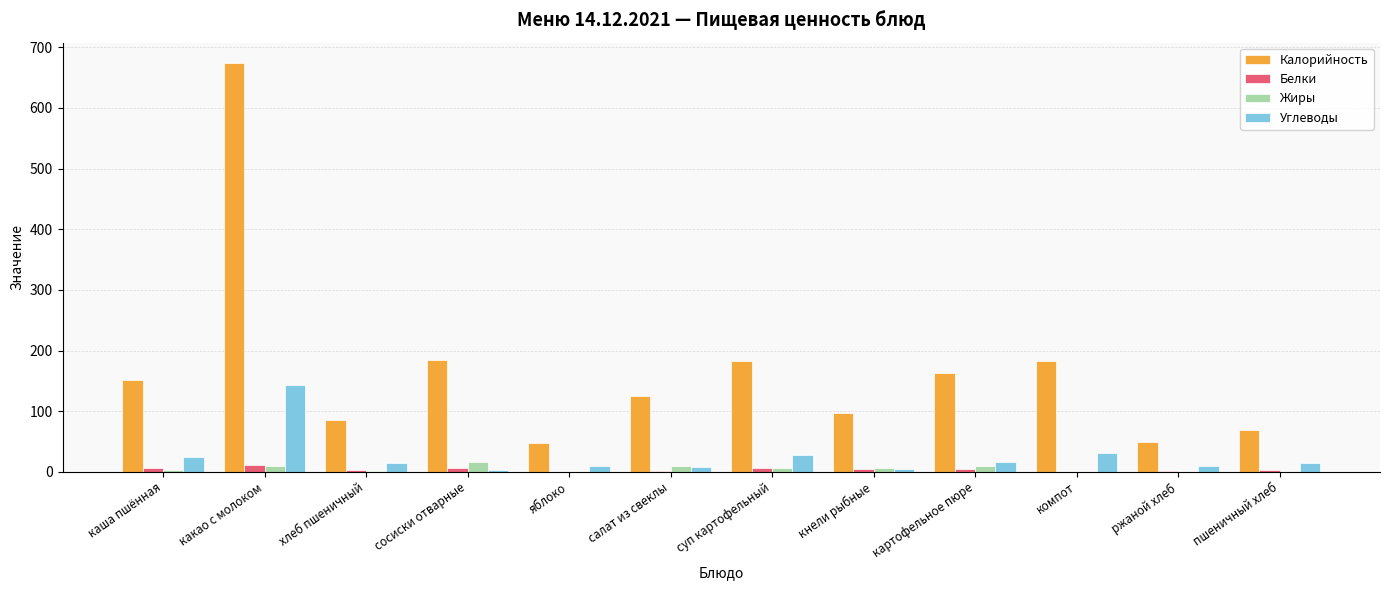

What is the maximum value for Жиры?

16.1